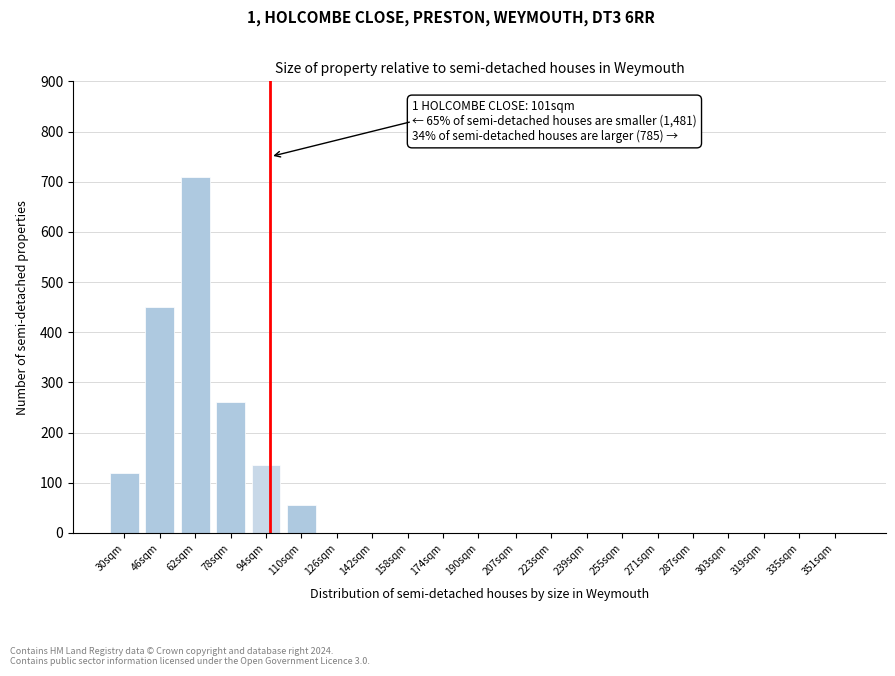

Reading left to right, list all the values displayed in this chart.

30sqm=120	46sqm=450	62sqm=710	78sqm=260	94sqm=135	110sqm=55	126sqm=0	142sqm=0	158sqm=0	174sqm=0	190sqm=0	207sqm=0	223sqm=0	239sqm=0	255sqm=0	271sqm=0	287sqm=0	303sqm=0	319sqm=0	335sqm=0	351sqm=0